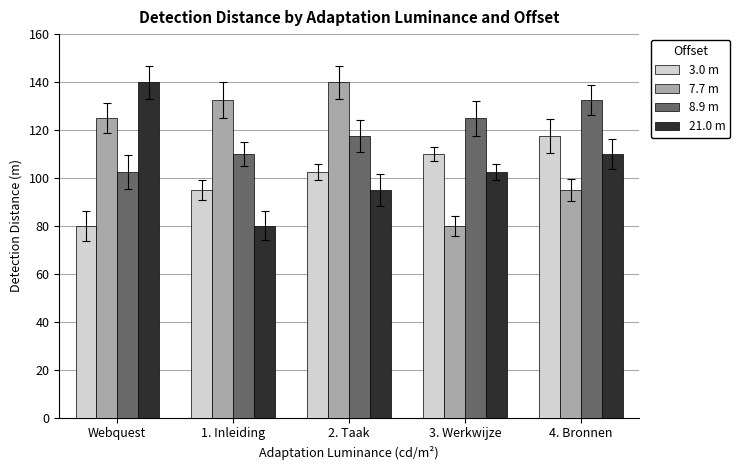

The 8.9 m series shows 183.2 at 1. Inleiding. True or false?

False